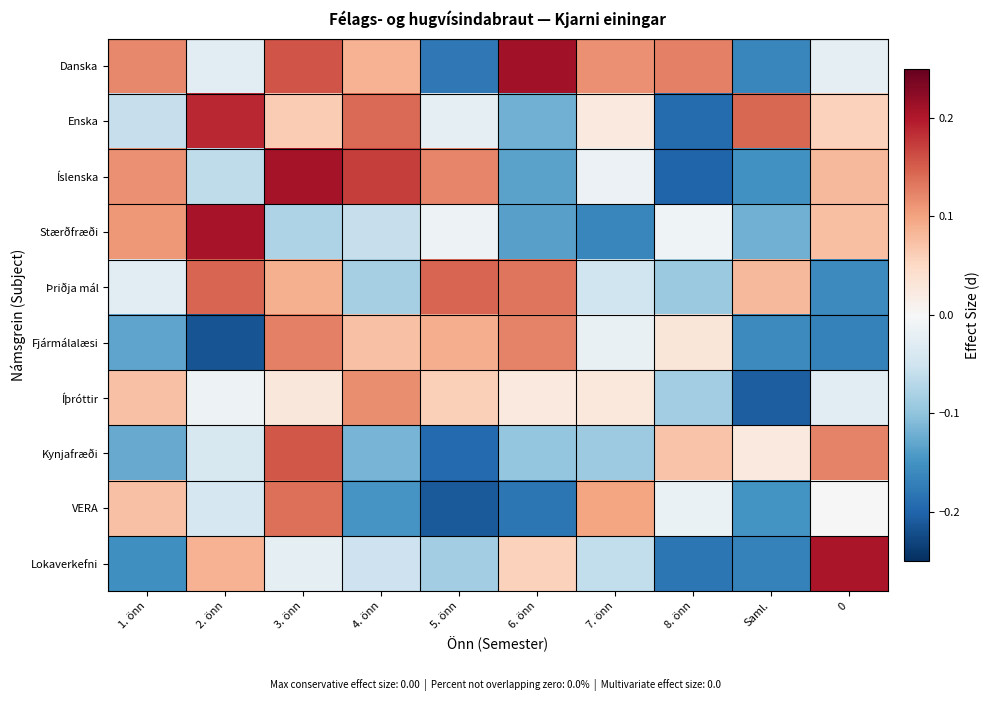

At which category is the sum across all series the highest?

3. önn